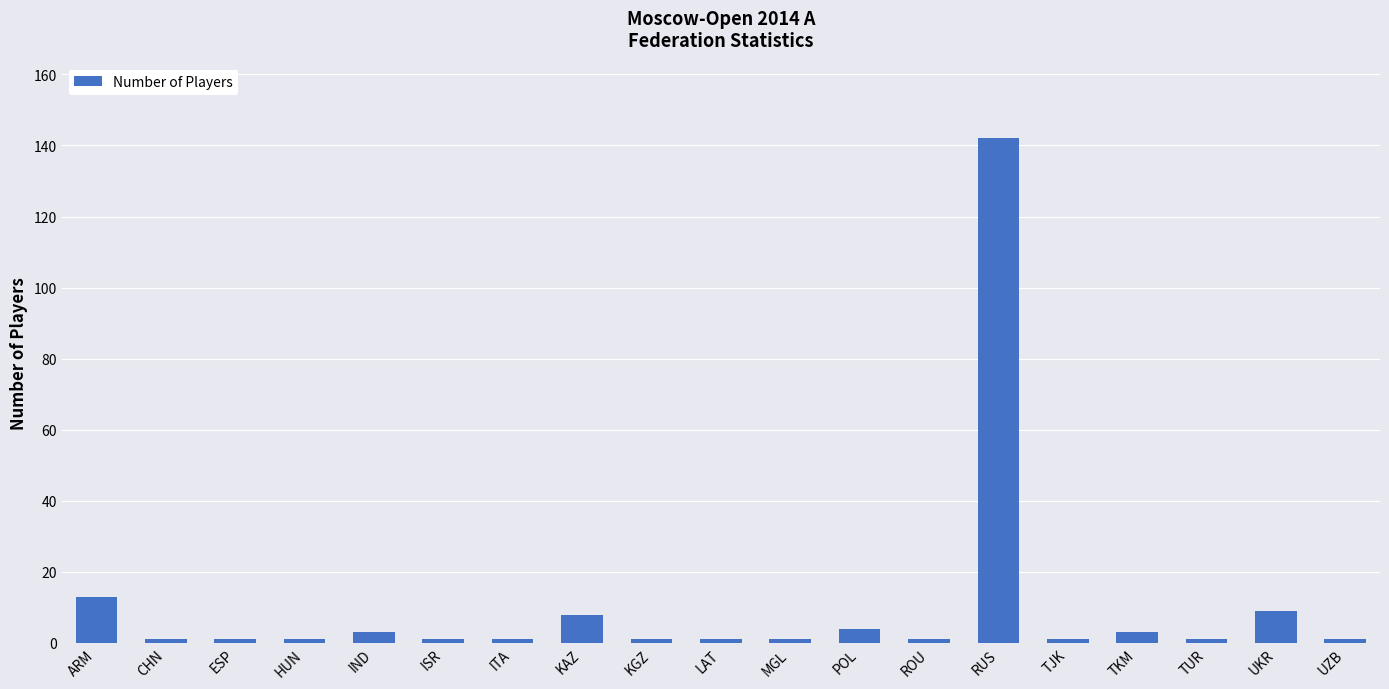

True or false: the data shows 14 at UKR.

False